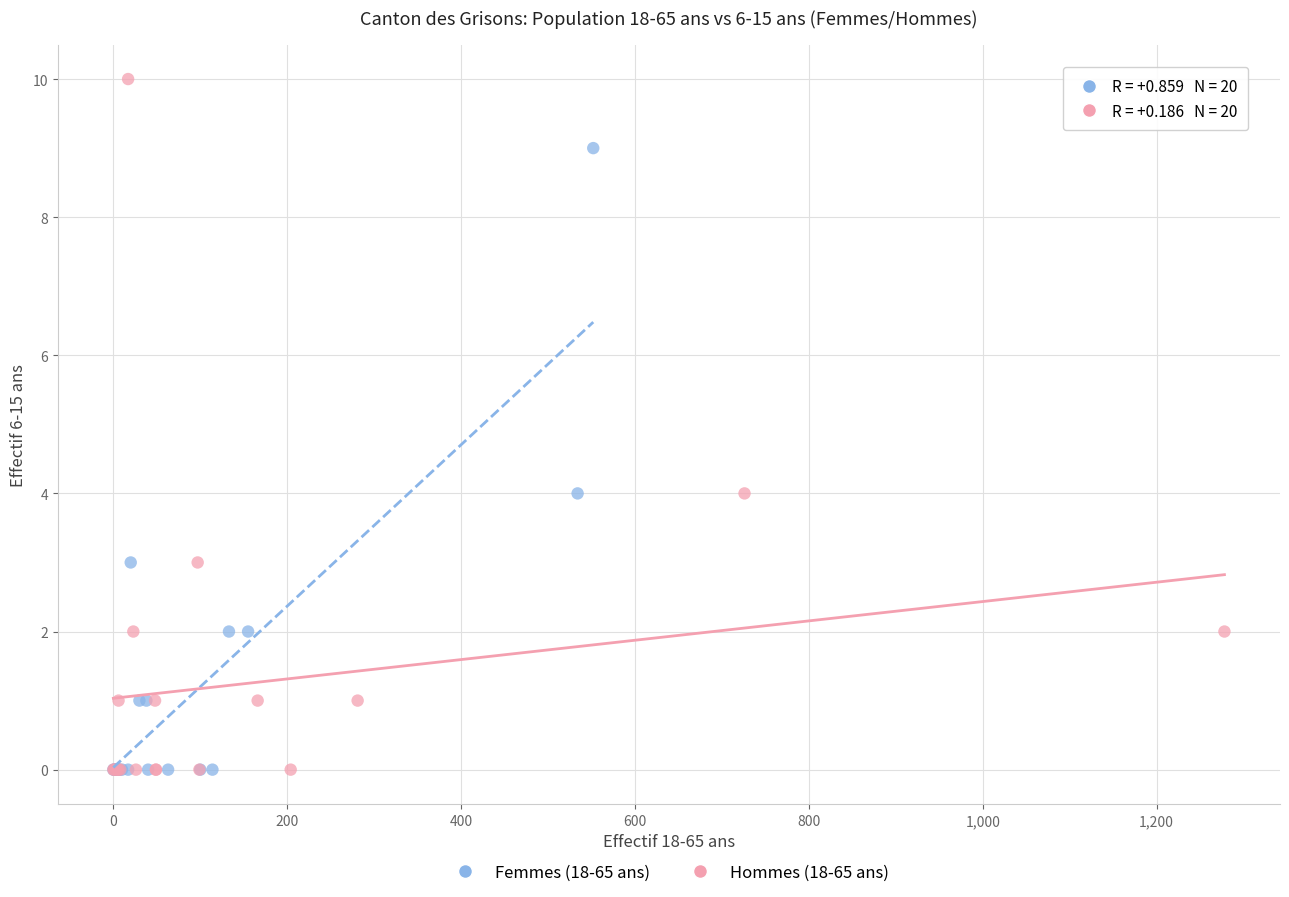

Which series has the largest Y range (max minus min)?

Hommes (18-65 ans)